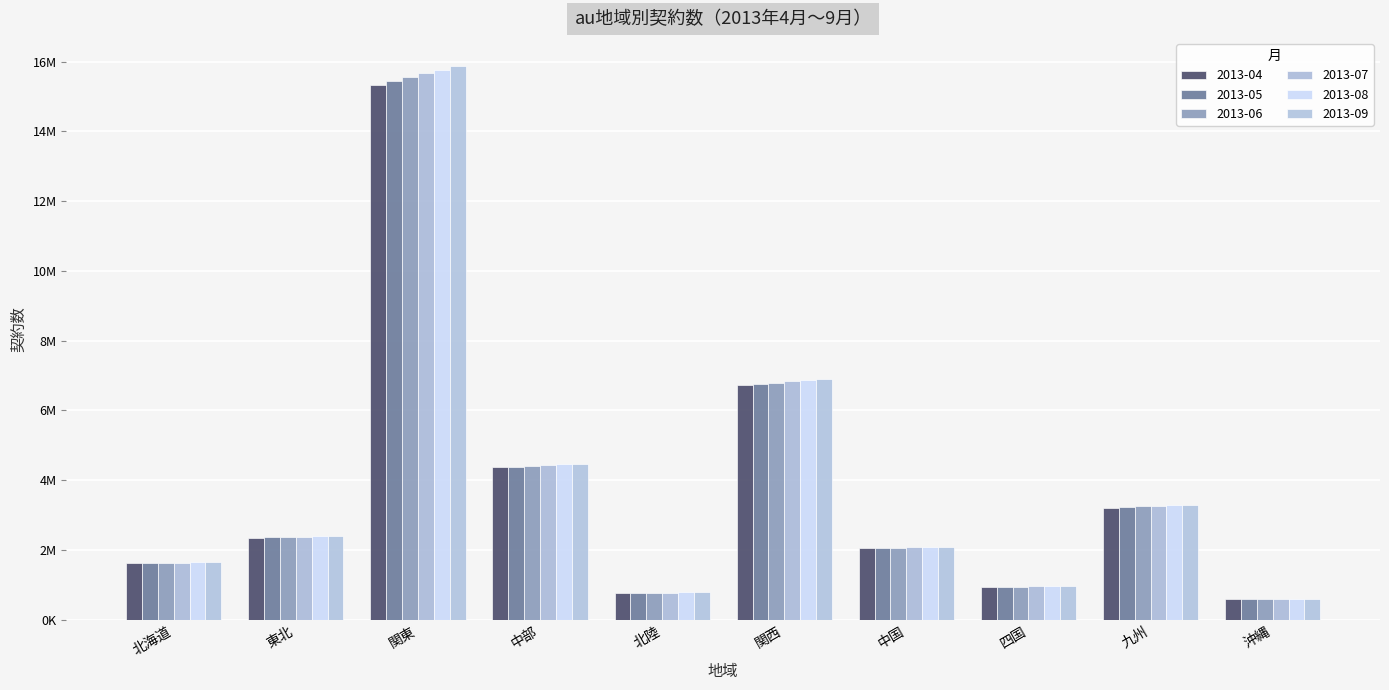

The value of 2013-04 at 四国 is 1570713. True or false?

False